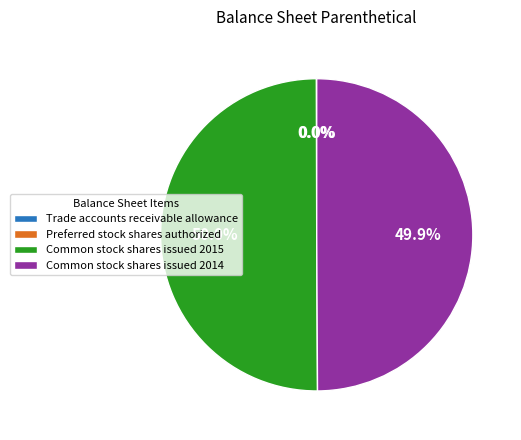

What percentage is NOT represented by Common stock shares issued 2014?

50.1%